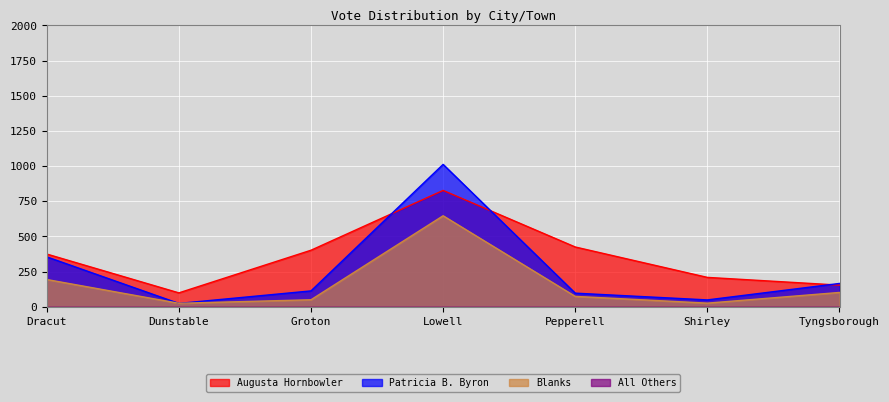

At how many categories does at least one series exceed 351?

4